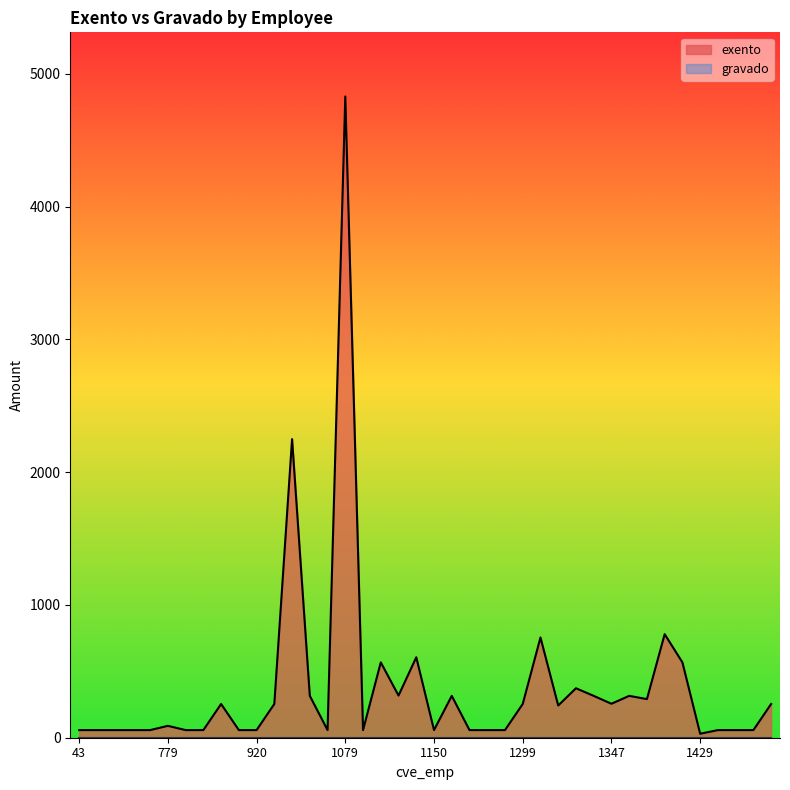

What is the greatest value displayed?

4830.4